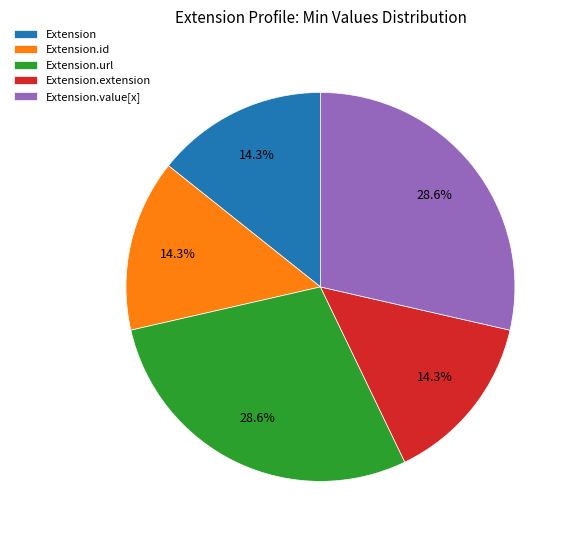

Approximately how many times larger is the value at Extension compared to Extension.url?

0.5